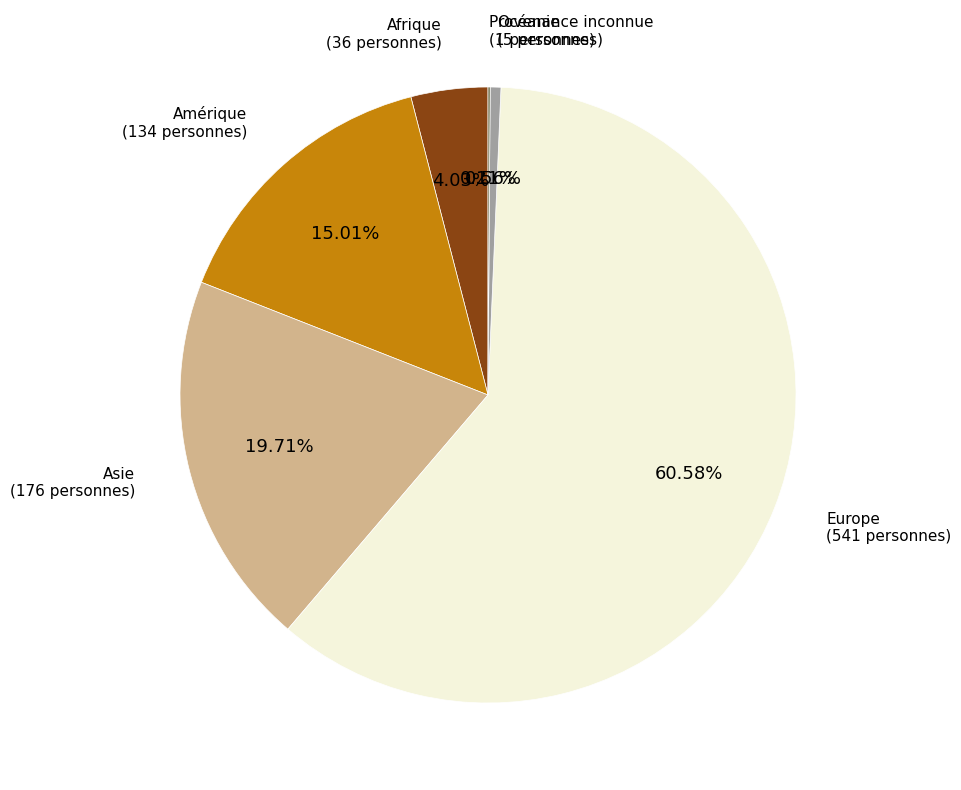

Which category has the biggest portion of the pie?

Europe